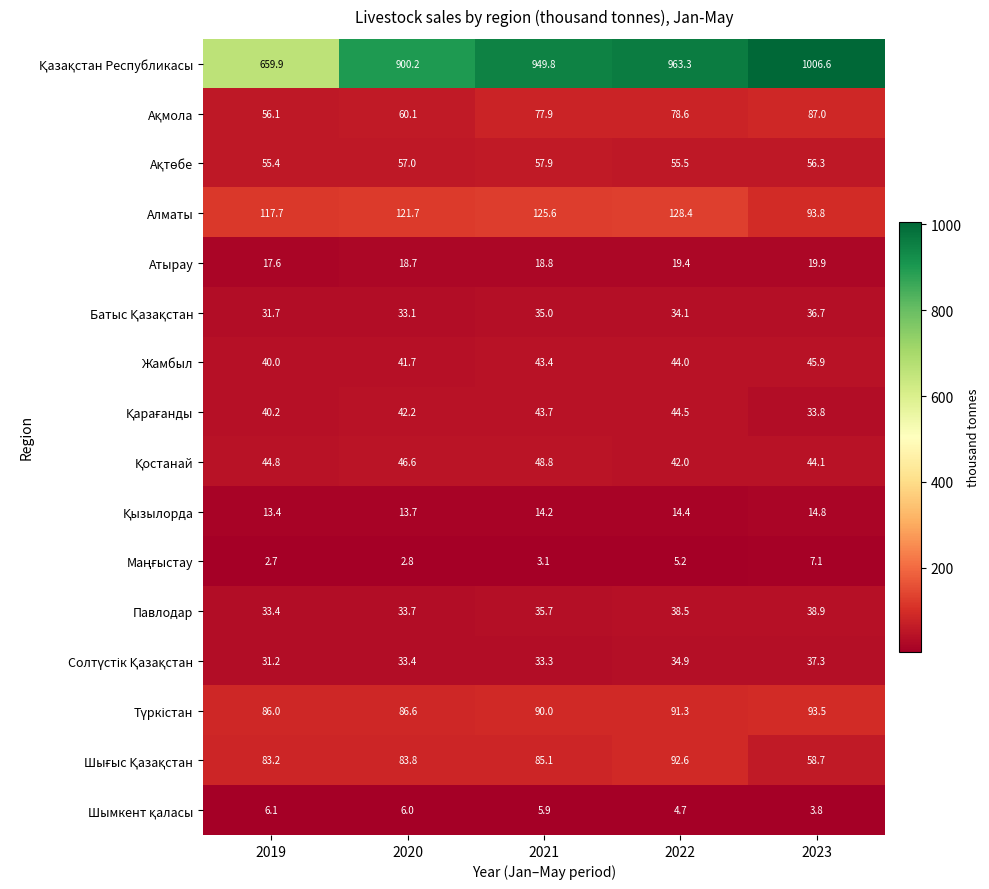

True or false: Жамбыл has a value of 70.6 at 2022.

False